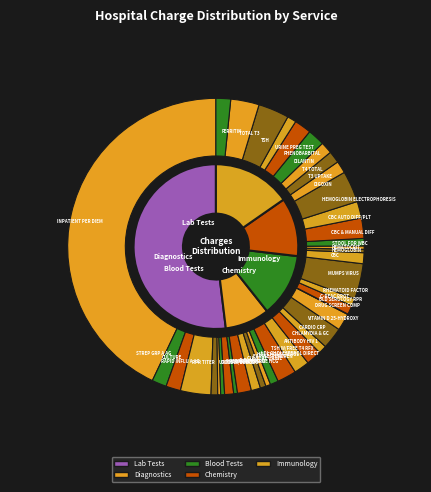

True or false: CHLAMYDIA & GC accounts for 16% of the total.

False